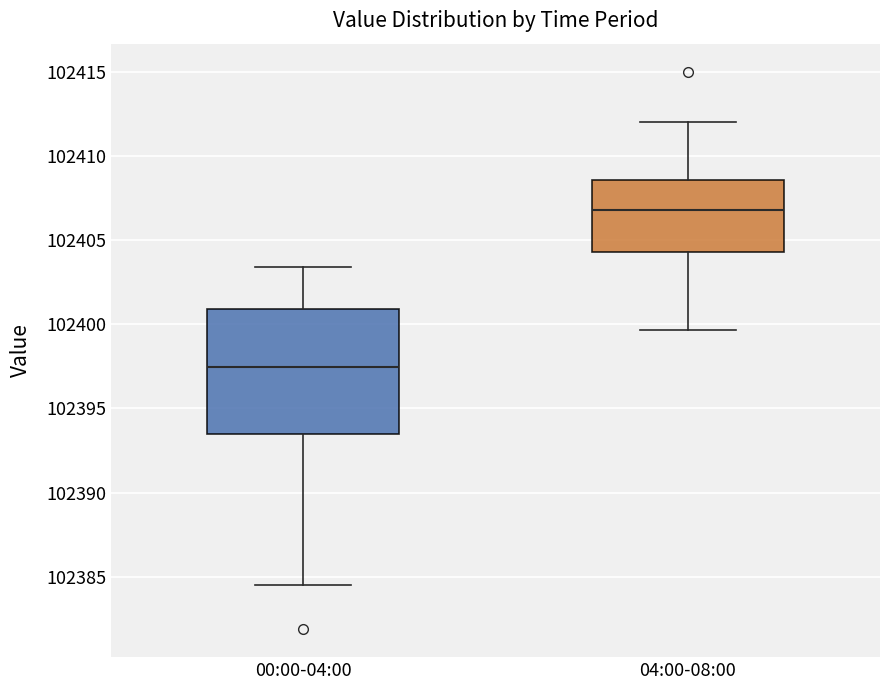

Where does the median line of the box for 04:00-08:00 sit on the y-axis? The values are not printed on the chart, so give them approximately, as read against the axis.

102407.0